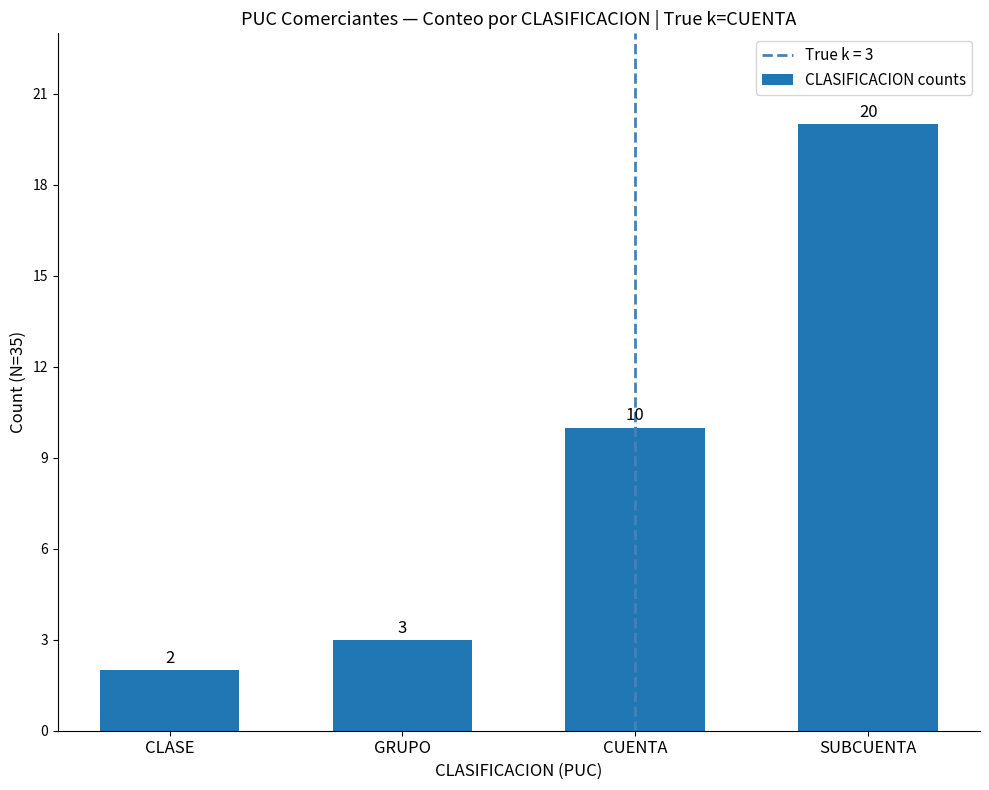

Between CUENTA and SUBCUENTA, which is larger?

SUBCUENTA